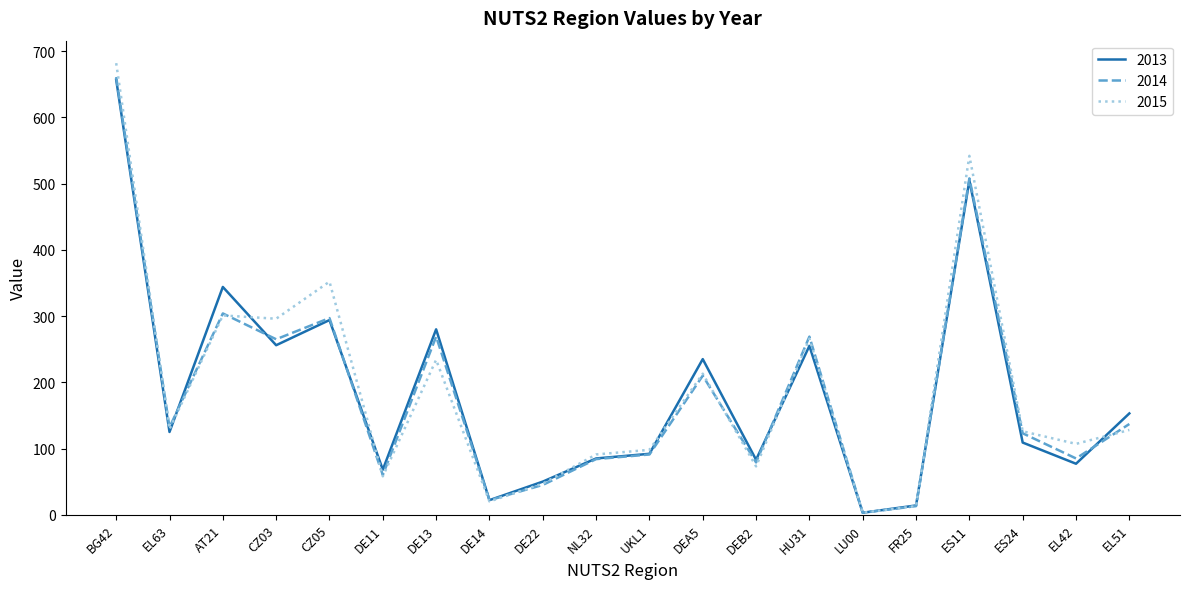

Count the number of data series in this chart.

3